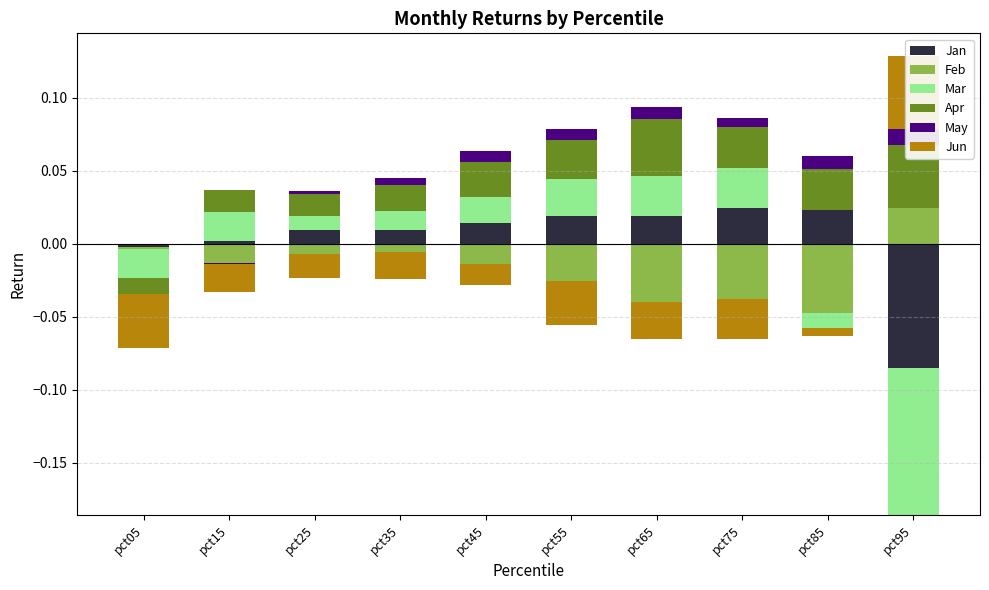

What is the sum of all Mar values?

0.1